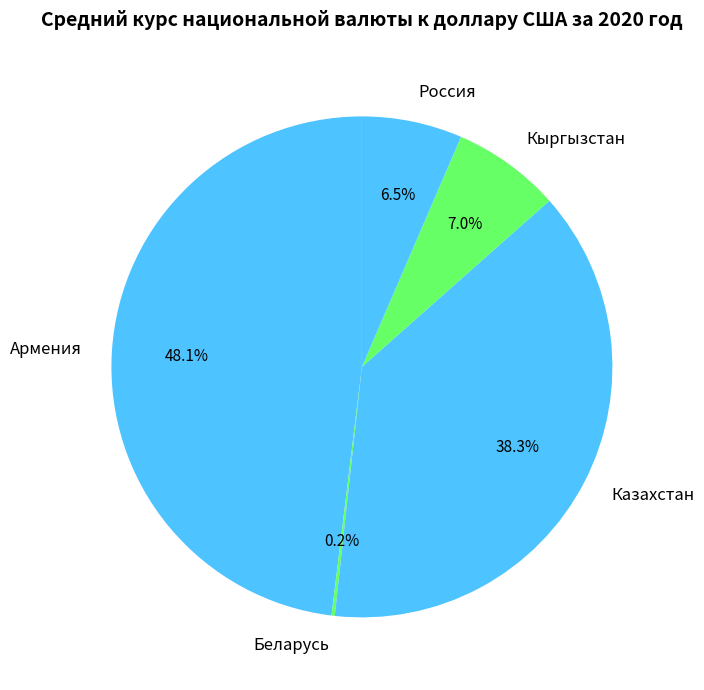

Between Россия and Казахстан, which is larger?

Казахстан